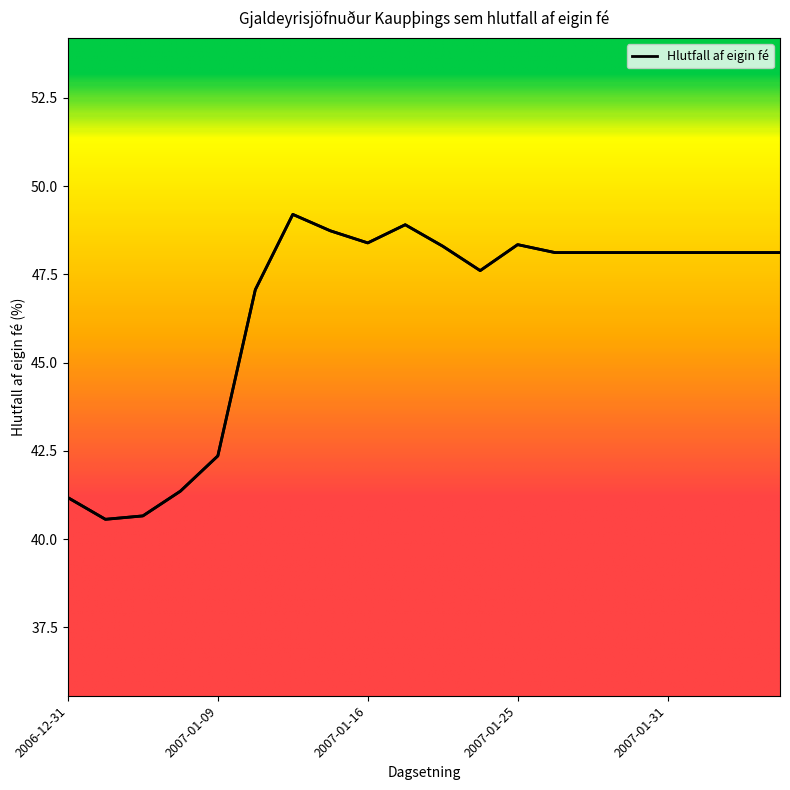

What is the difference between the maximum and minimum values?

8.6